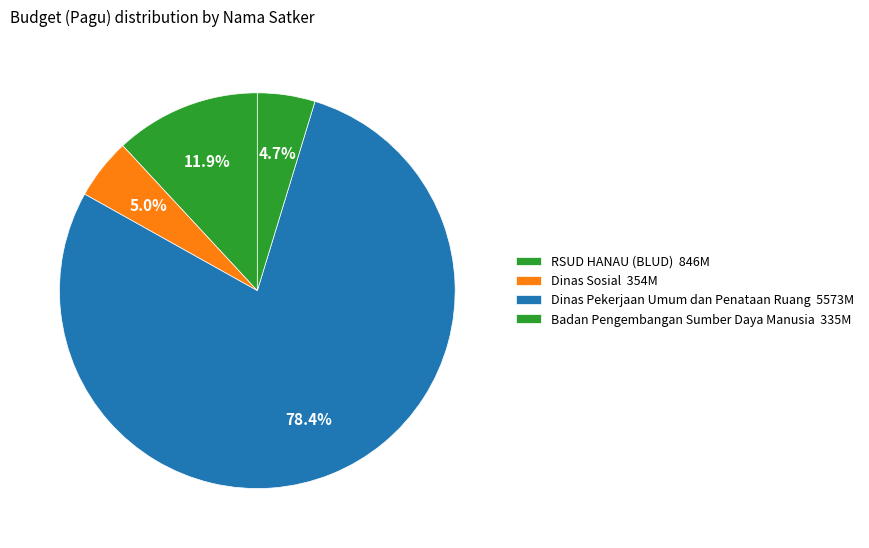

How many segments does this pie chart have?

4